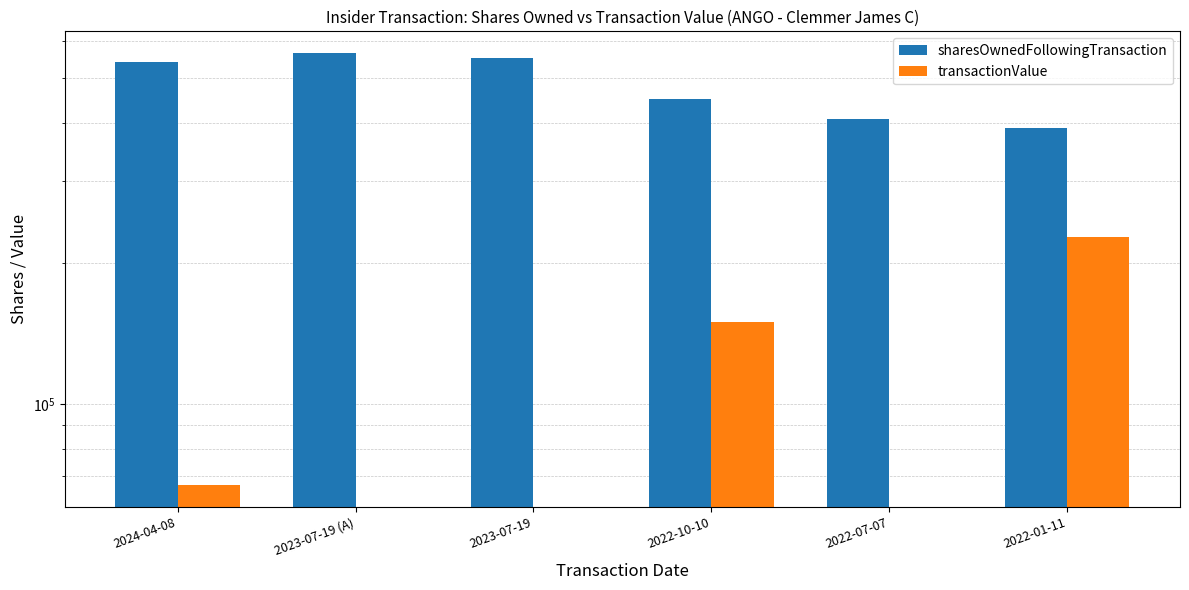

How many values in the sharesOwnedFollowingTransaction series exceed 539066?

2